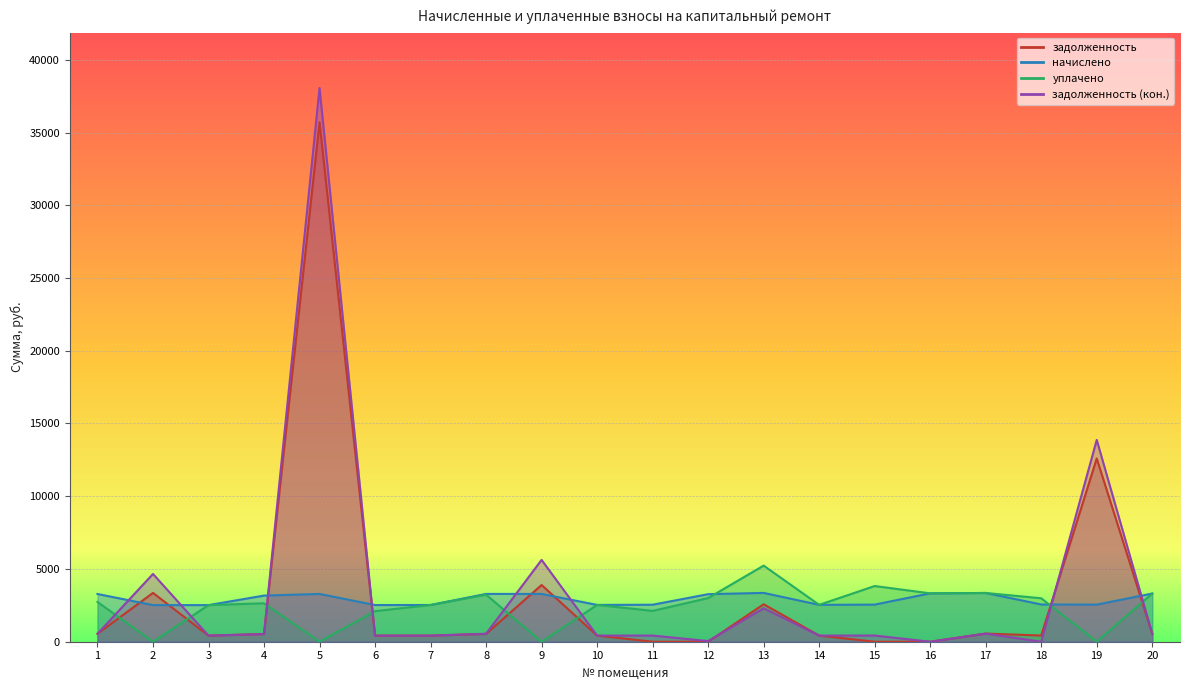

The задолженность series shows 546.8 at 1. True or false?

True